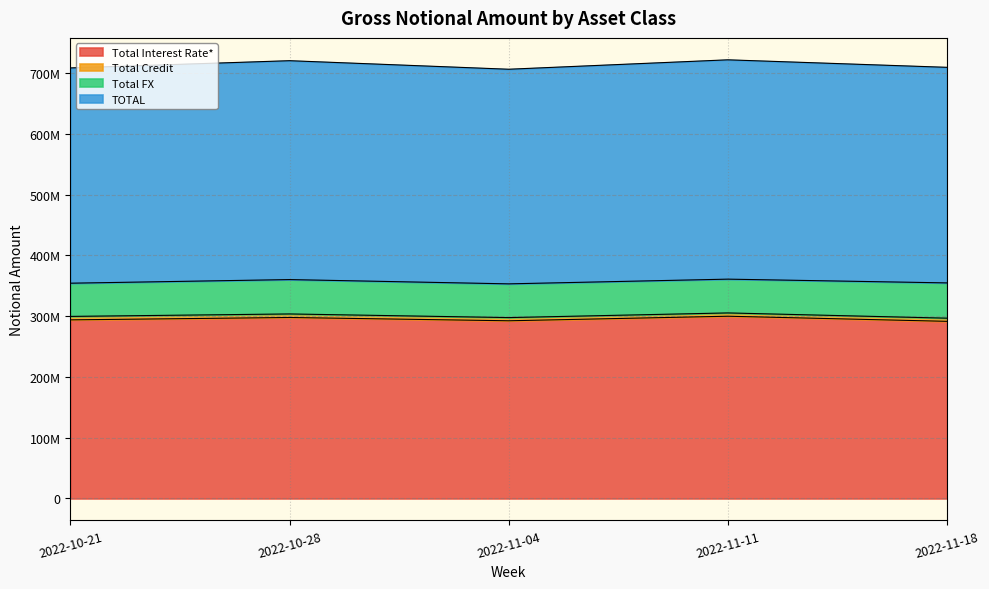

At how many categories does at least one series exceed 643694036?

5